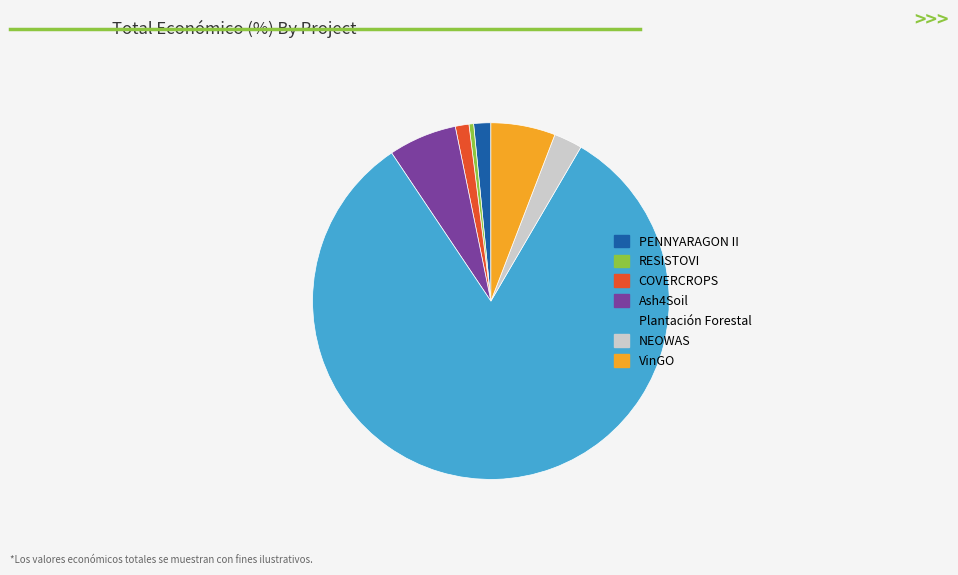

How many slices are in this pie chart?

7